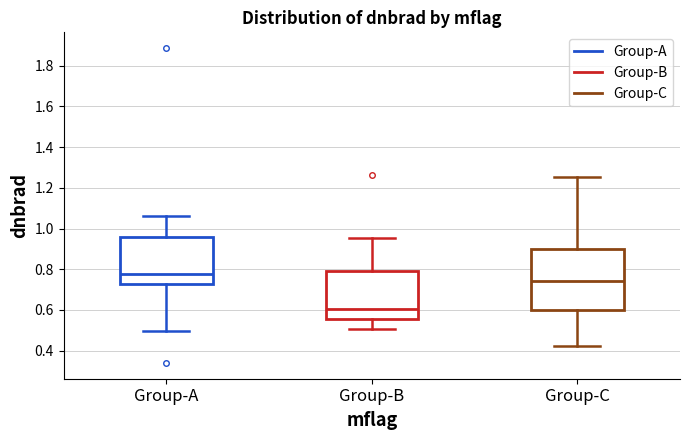

Which box's median line is the lowest?

Group-B